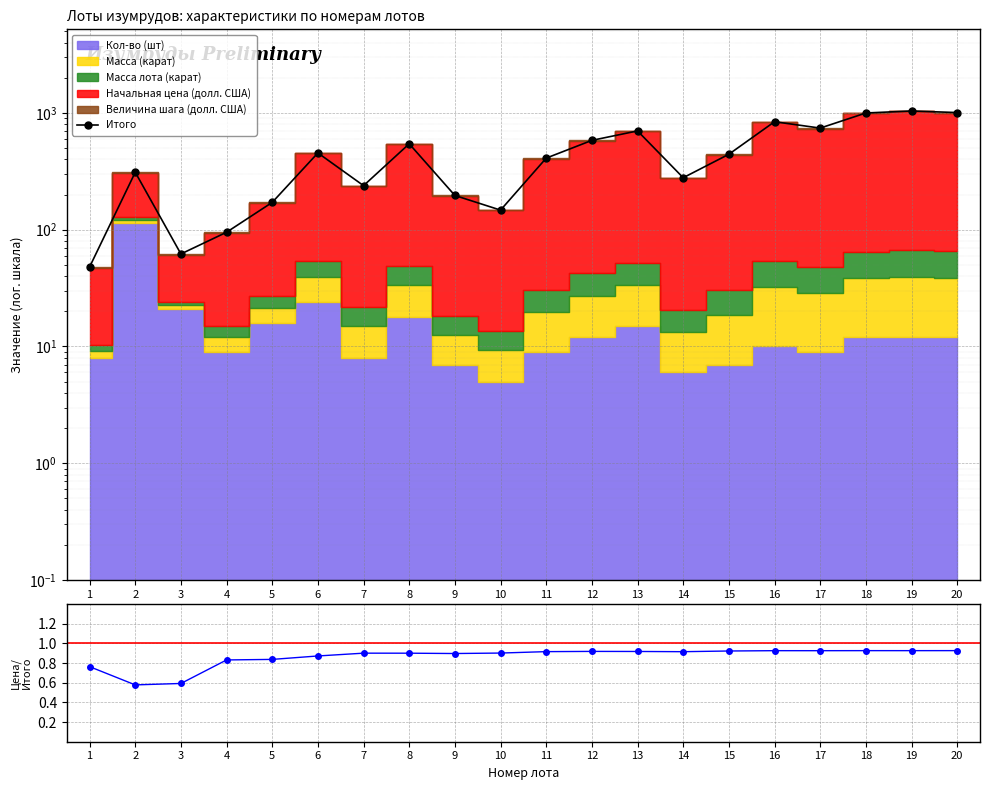

True or false: Цена/Итого and Итого intersect in this chart.

False